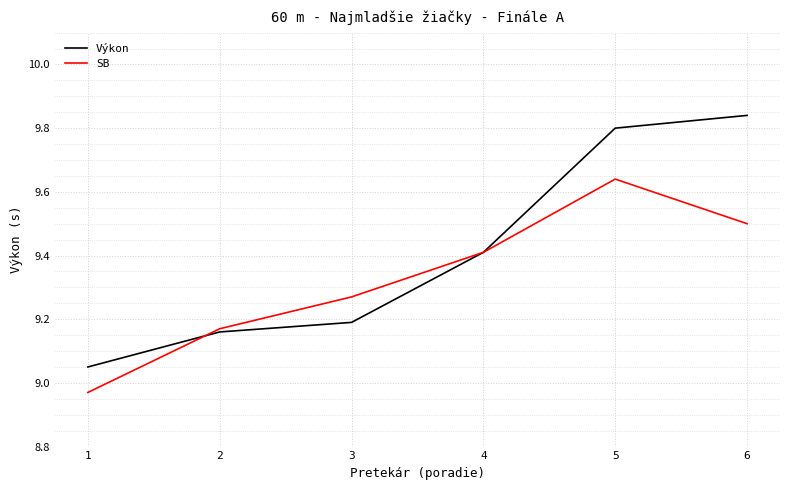

Which label corresponds to the largest value in the chart?

6